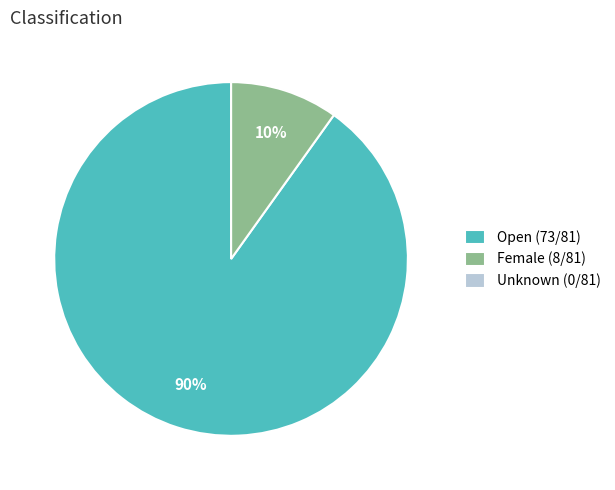

What is the largest slice in the pie chart?

Open